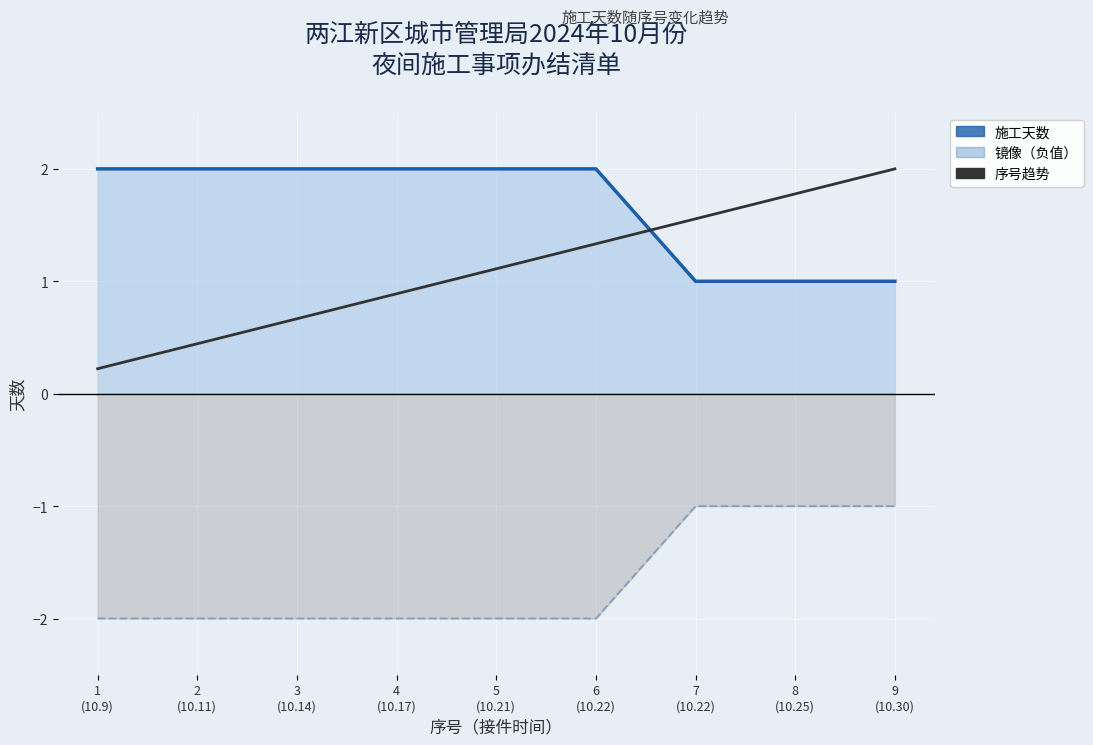

What is the maximum value shown in the chart?

2.0